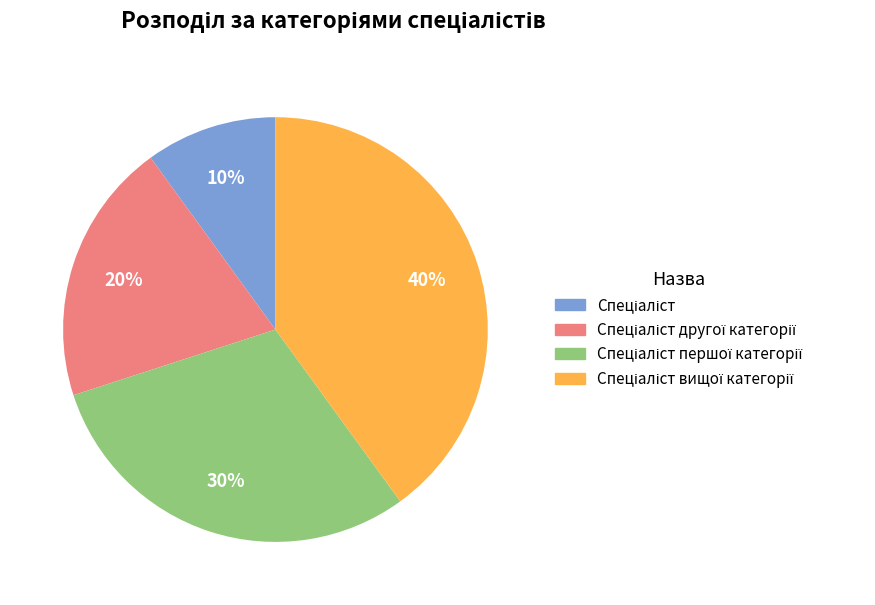

Does any single category account for the majority?

No